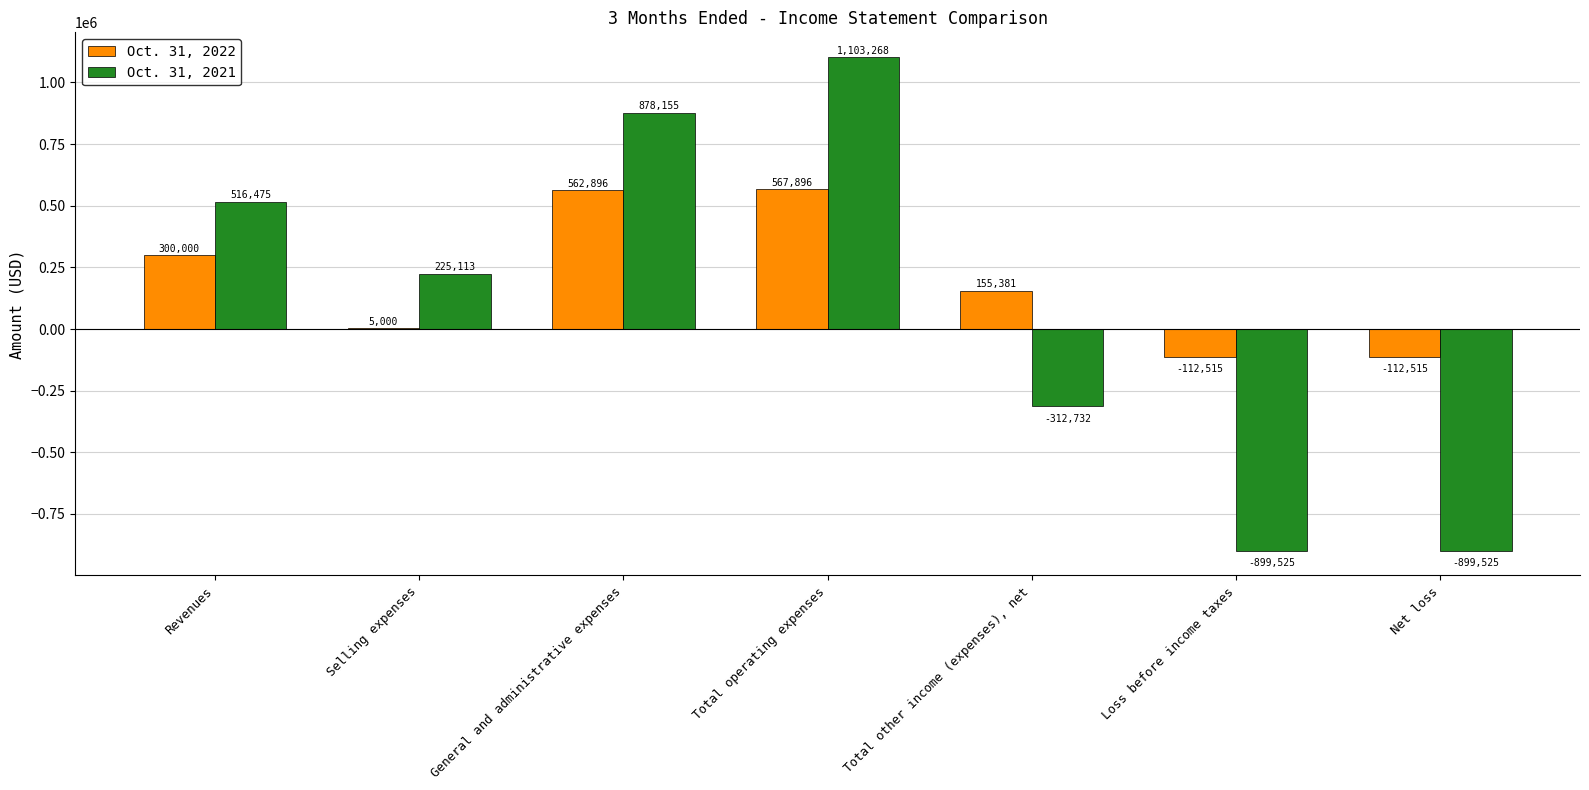

At which label is Oct. 31, 2021 closest to 101871?

Selling expenses